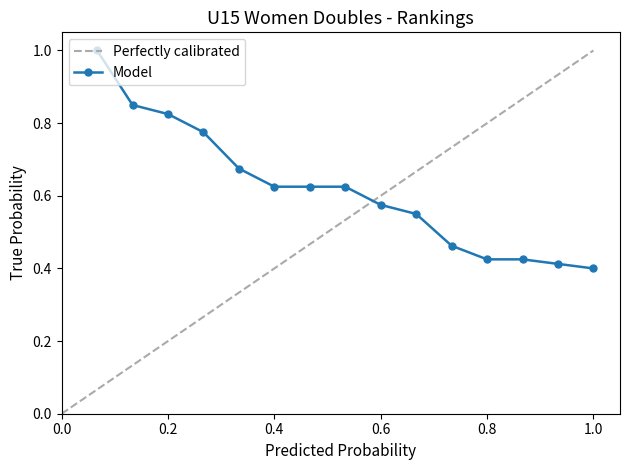

How many values are between 0 and 1?

15